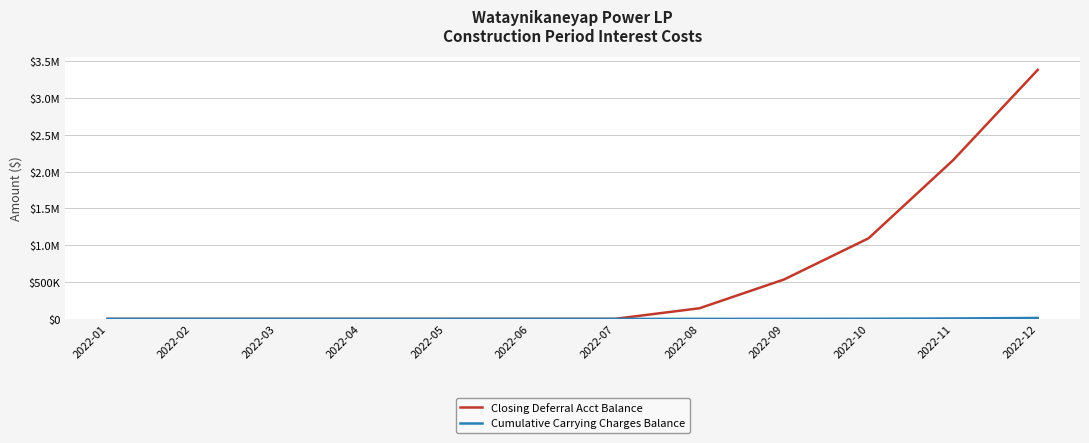

Is this an area chart (filled region under the line)?

No